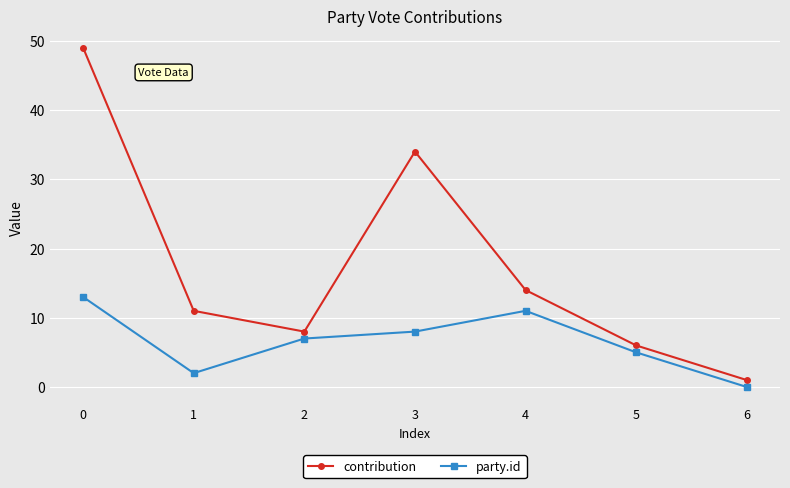

True or false: contribution has a value of 11 at 1.

True